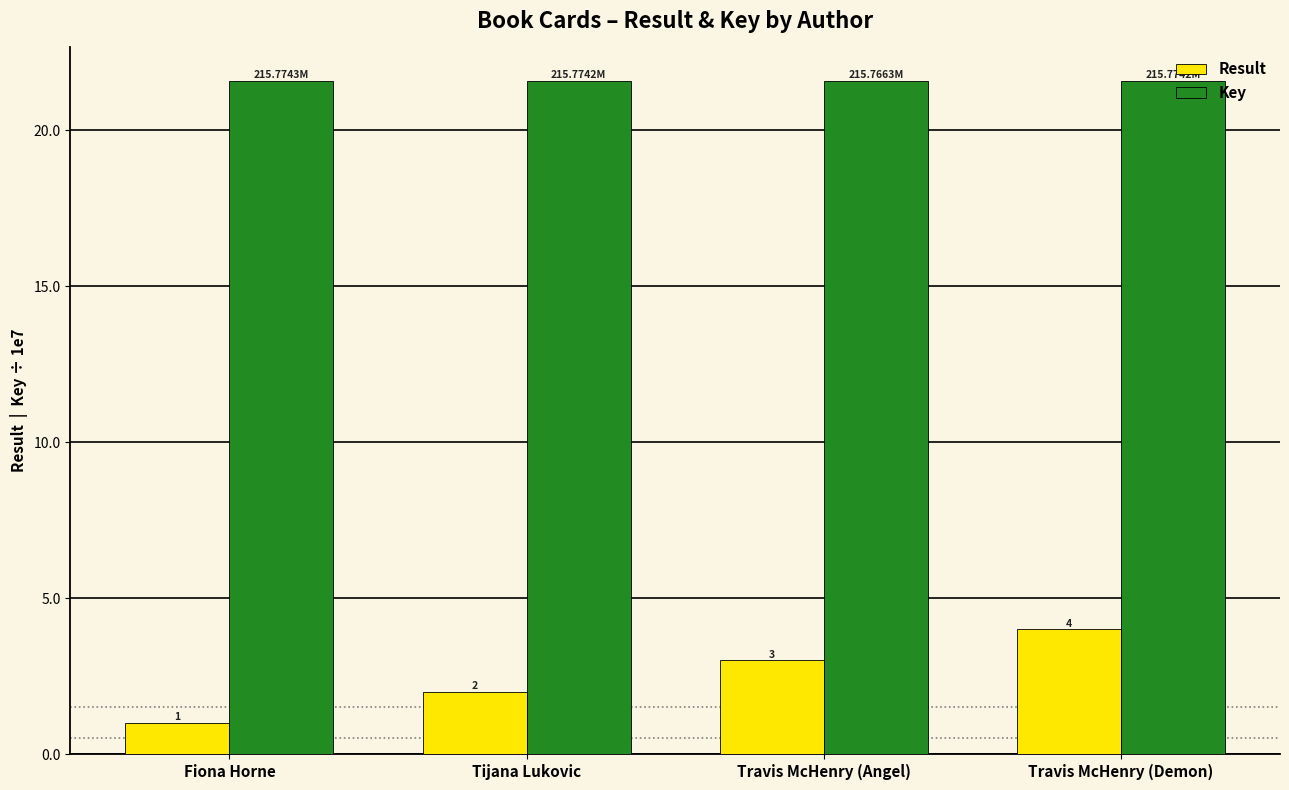

The value of Key at Travis McHenry (Demon) is 11.5. True or false?

False